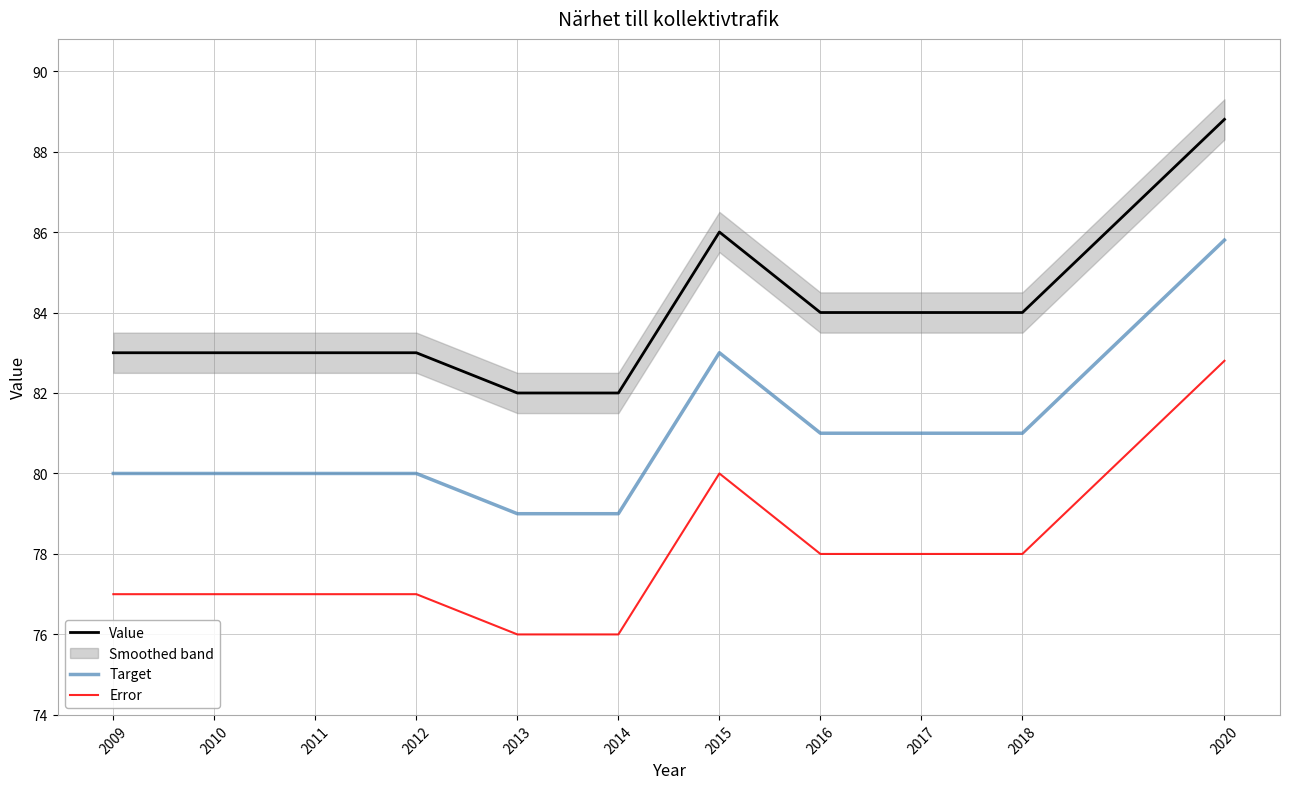

Reading left to right, what are all the values shown in this chart?

Value: 83.0	83.0	83.0	83.0	82.0	82.0	86.0	84.0	84.0	84.0	88.8
Target: 80.0	80.0	80.0	80.0	79.0	79.0	83.0	81.0	81.0	81.0	85.8
Error: 77.0	77.0	77.0	77.0	76.0	76.0	80.0	78.0	78.0	78.0	82.8